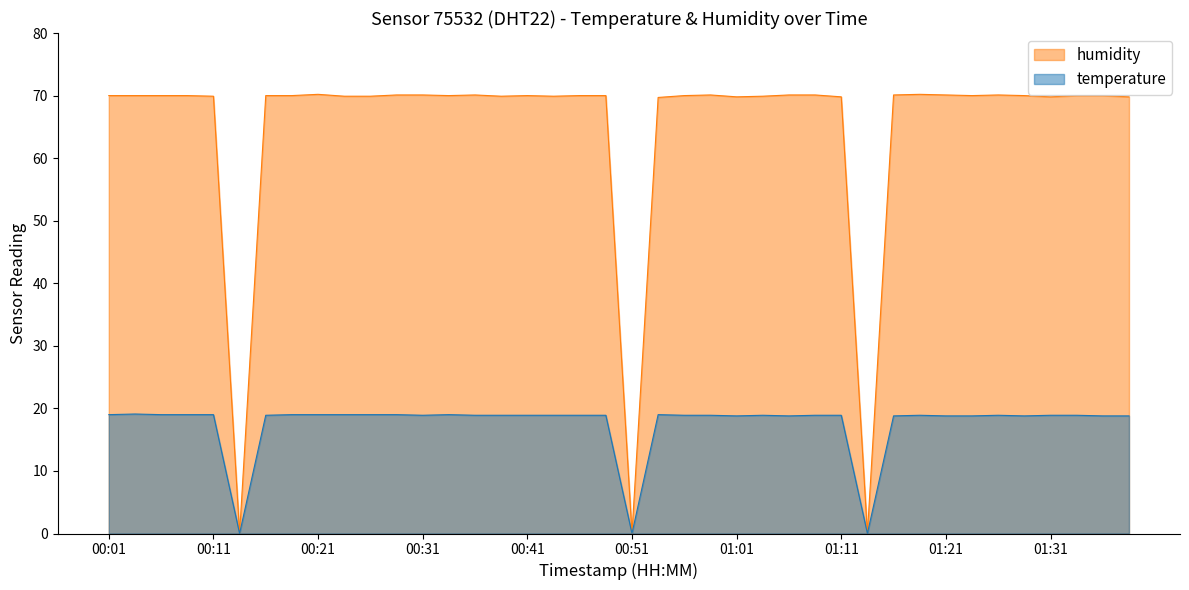

What is the label of the 8th point from the left?

00:18